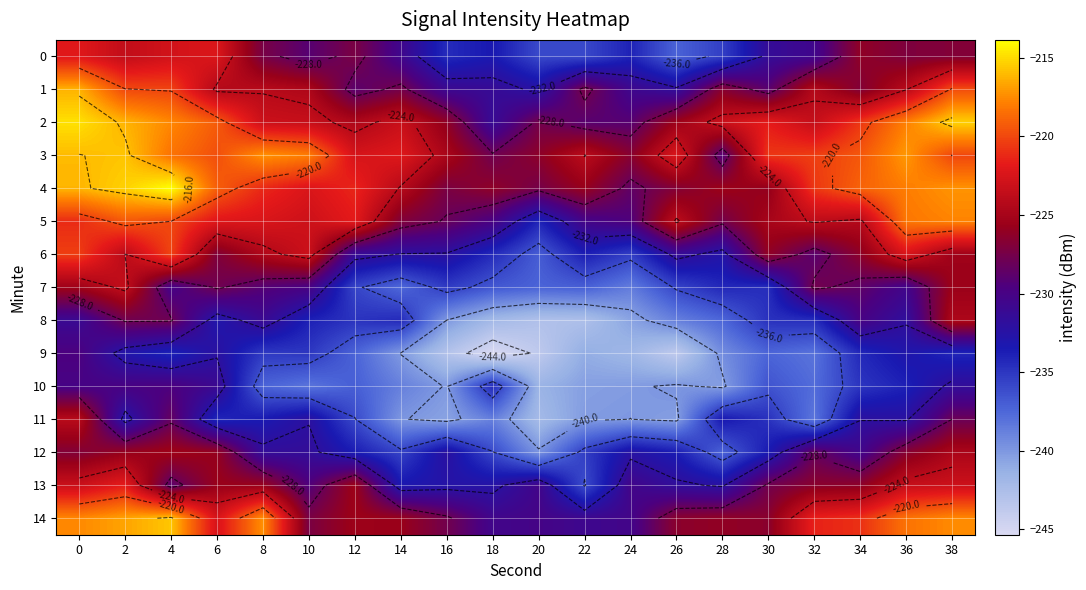

What is the total value across all series at 34?

-3400.3